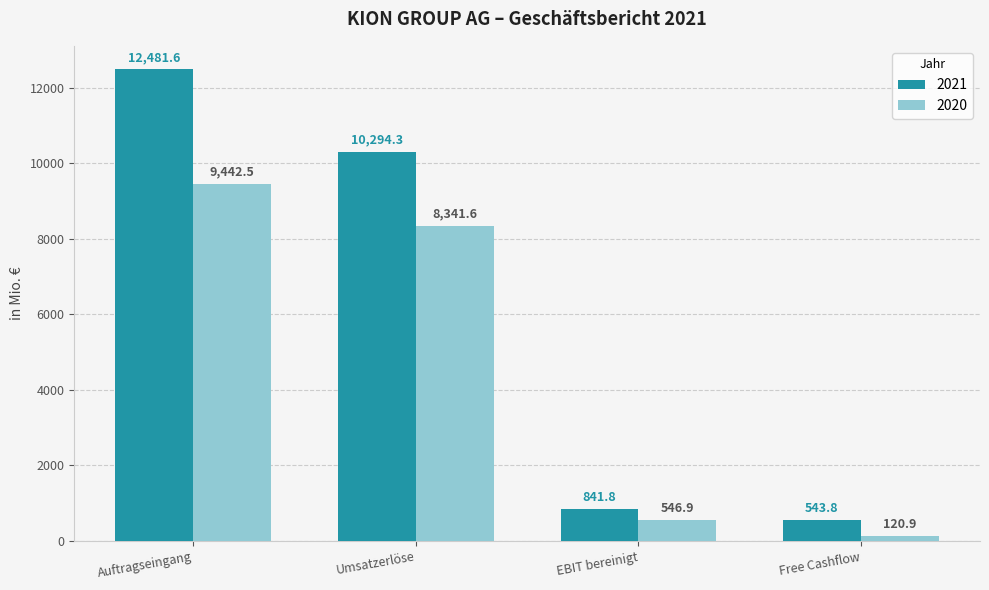

What is the sum of the 2020 values at Auftragseingang and EBIT bereinigt?

9989.4